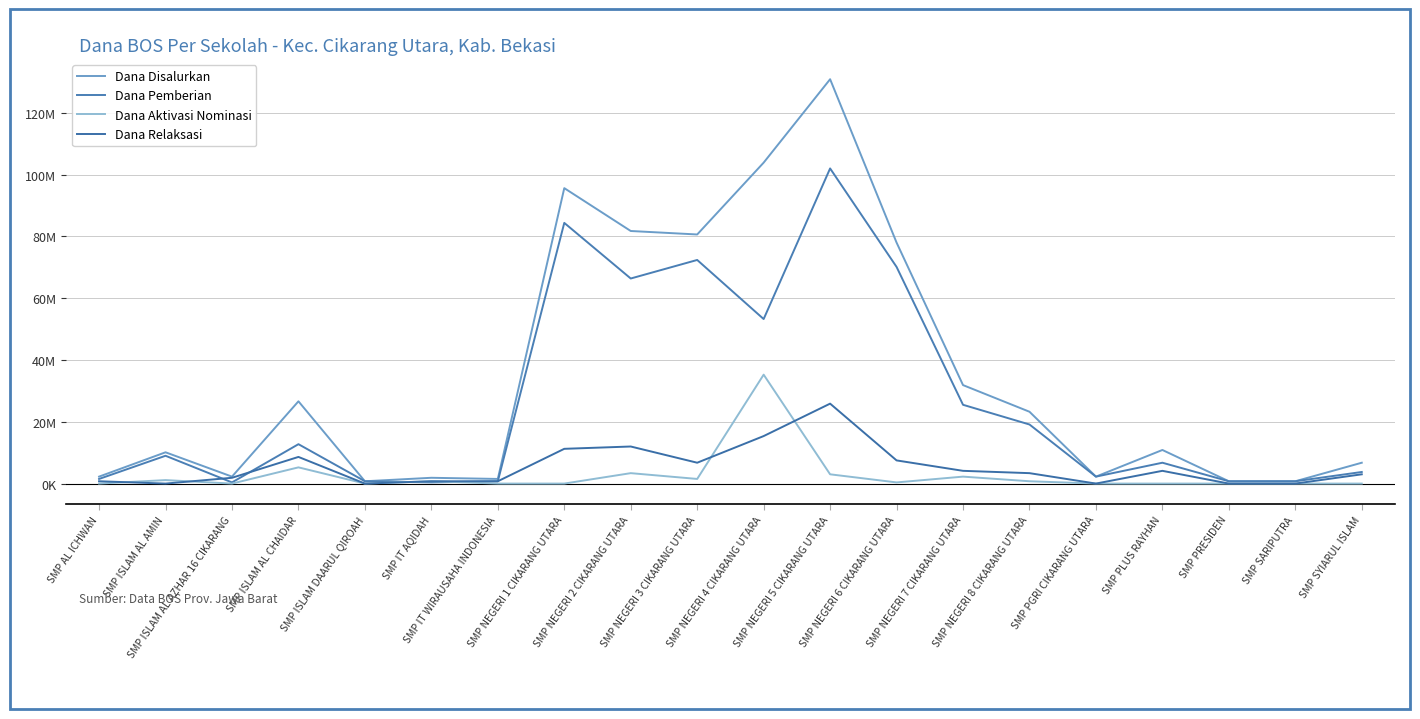

How many interior local peaks does the Dana Relaksasi series have?

4